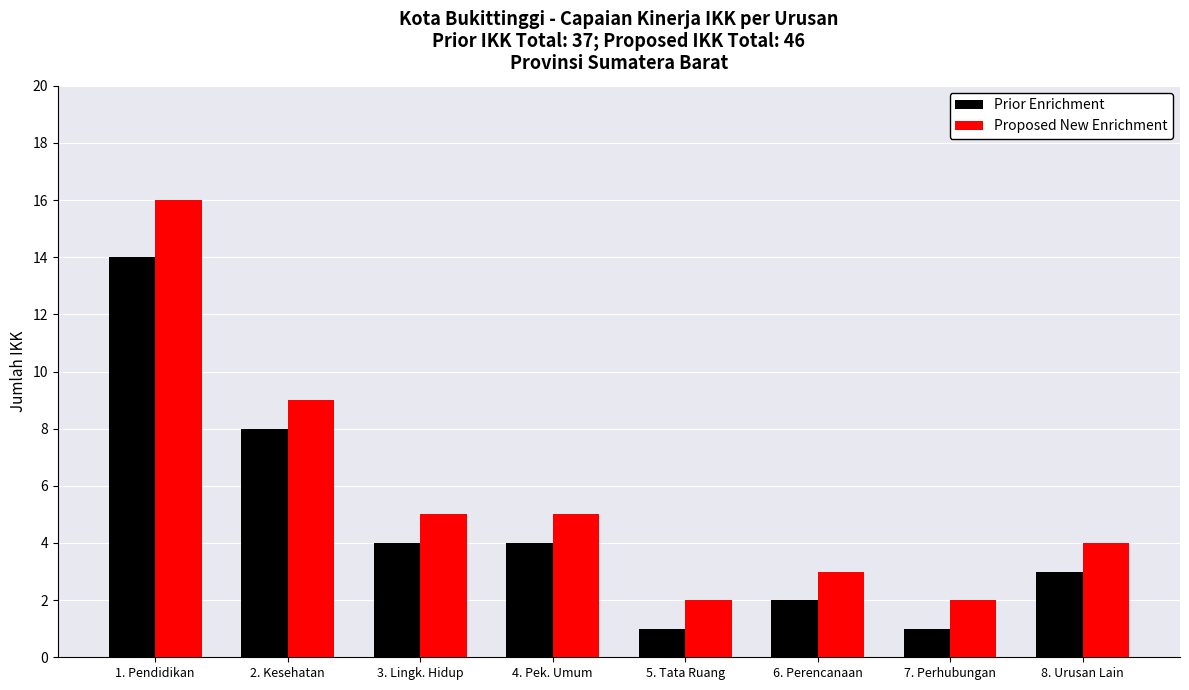

What is the maximum value shown in the chart?

16